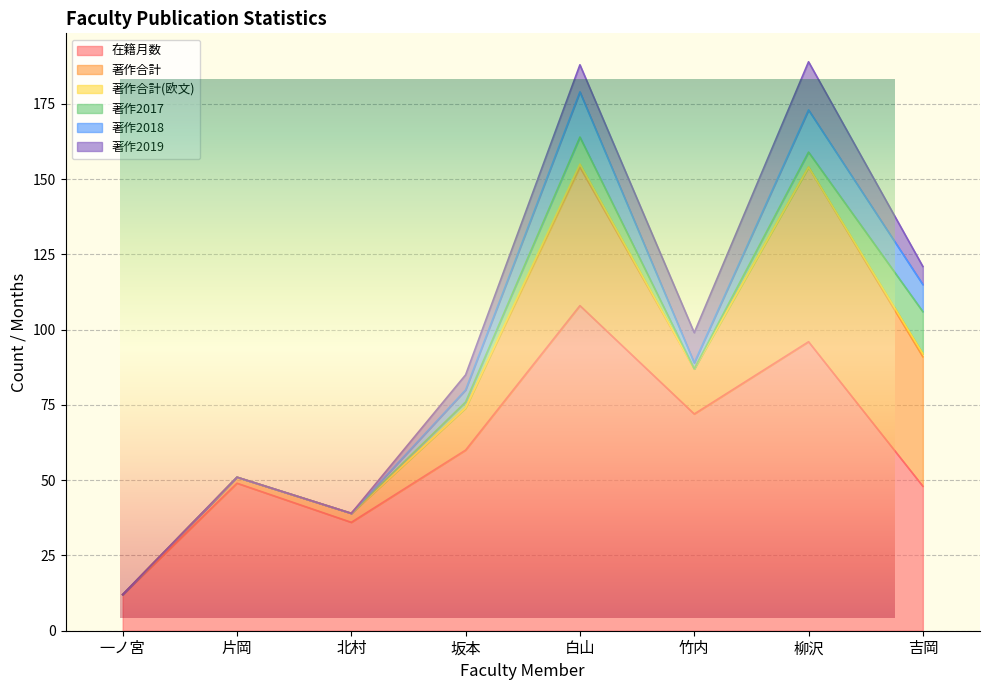

What is the difference between the 在籍月数 values at 白山 and 北村?

72